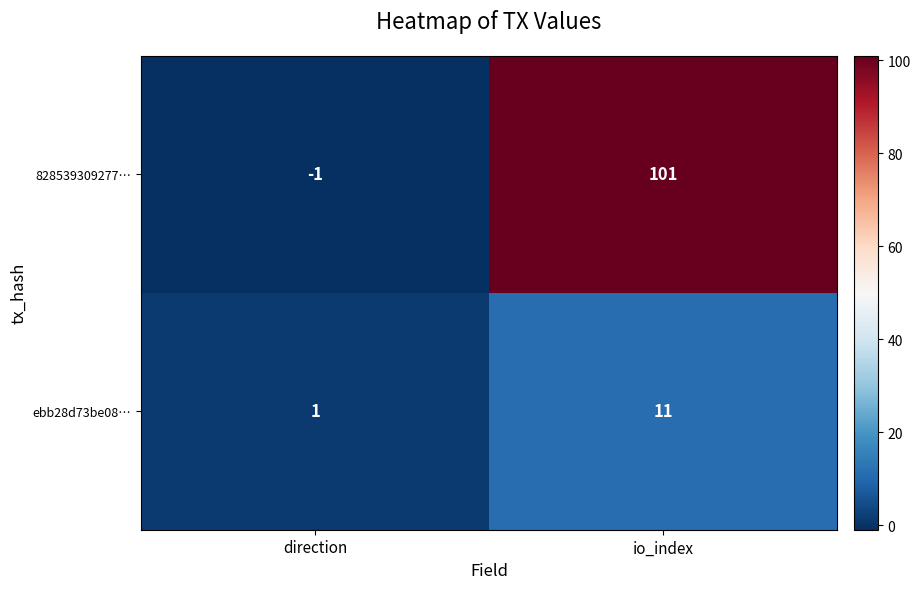

At how many categories does at least one series exceed 80?

1